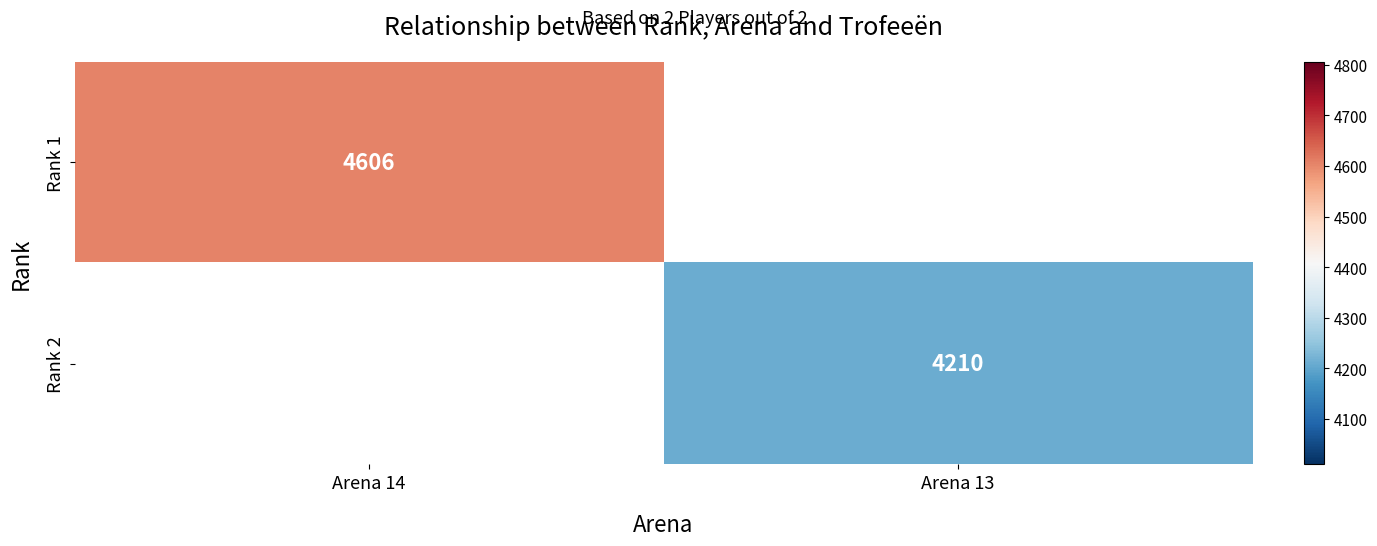

At which category does the chart reach its peak across all series?

Arena 14